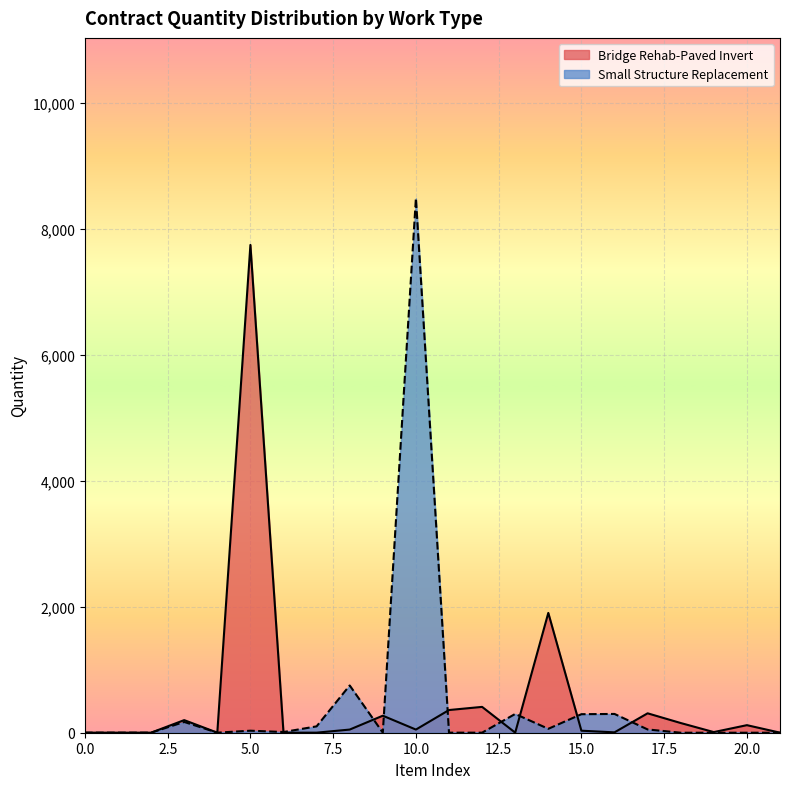

True or false: Item Count and Total Quantity intersect in this chart.

False